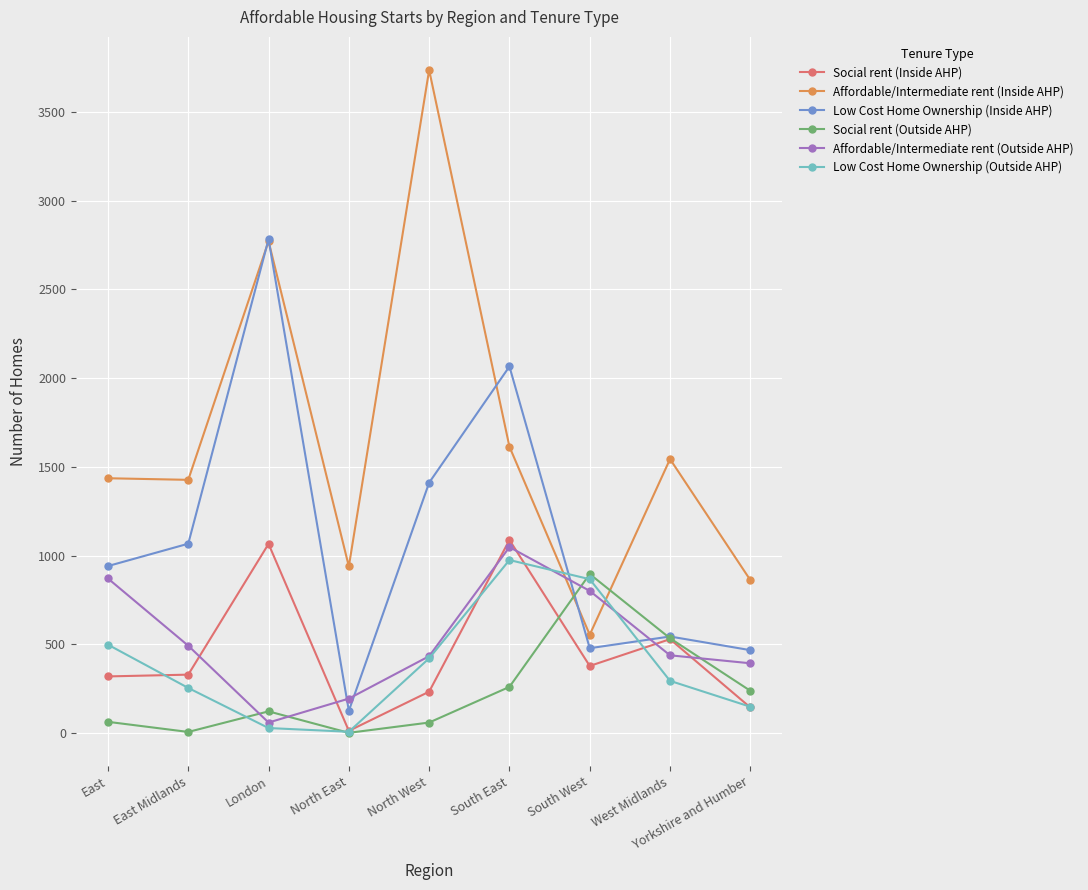

What is the difference between the maximum and minimum values in the Social rent (Outside AHP) series?

895